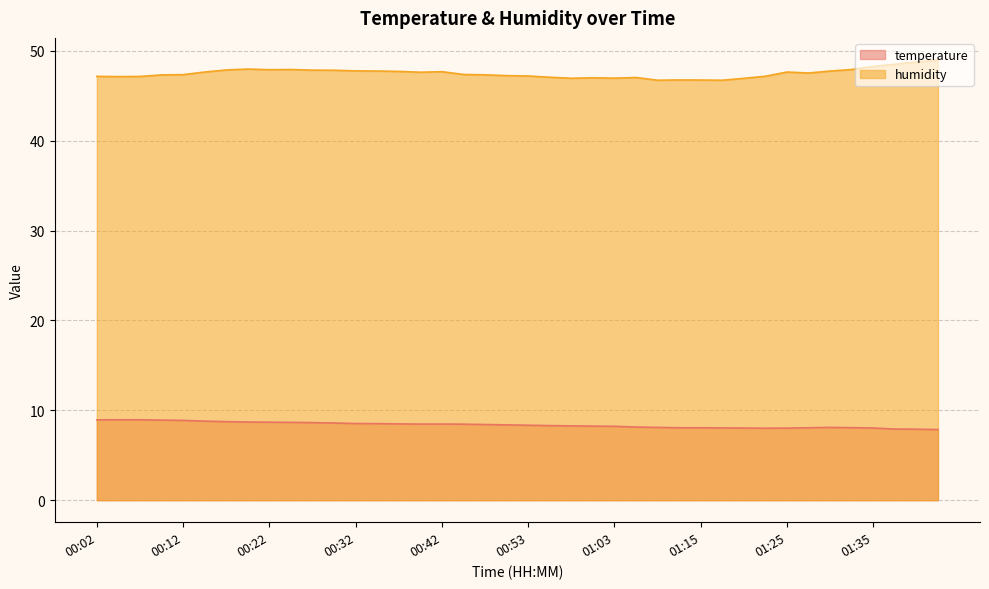

Reading right to left, list all the values displayed in this chart.

temperature: 01:43=7.9	01:40=7.9	01:38=7.9	01:35=8.0	01:33=8.1	01:30=8.1	01:28=8.1	01:25=8.0	01:23=8.0	01:20=8.0	01:18=8.0	01:15=8.1	01:12=8.1	01:09=8.1	01:06=8.1	01:03=8.2	01:00=8.2	00:58=8.3	00:55=8.3	00:53=8.3	00:50=8.4	00:48=8.4	00:45=8.5	00:42=8.5	00:40=8.5	00:37=8.5	00:35=8.5	00:32=8.5	00:30=8.6	00:27=8.6	00:25=8.7	00:22=8.7	00:20=8.7	00:17=8.7	00:15=8.8	00:12=8.9	00:10=8.9	00:07=8.9	00:05=8.9	00:02=8.9
humidity: 01:43=49.0	01:40=48.8	01:38=48.5	01:35=48.3	01:33=47.9	01:30=47.8	01:28=47.5	01:25=47.6	01:23=47.2	01:20=46.9	01:18=46.7	01:15=46.8	01:12=46.8	01:09=46.7	01:06=47.0	01:03=47.0	01:00=47.0	00:58=47.0	00:55=47.1	00:53=47.2	00:50=47.2	00:48=47.3	00:45=47.4	00:42=47.7	00:40=47.6	00:37=47.7	00:35=47.8	00:32=47.8	00:30=47.8	00:27=47.9	00:25=47.9	00:22=47.9	00:20=48.0	00:17=47.9	00:15=47.6	00:12=47.4	00:10=47.3	00:07=47.1	00:05=47.1	00:02=47.2